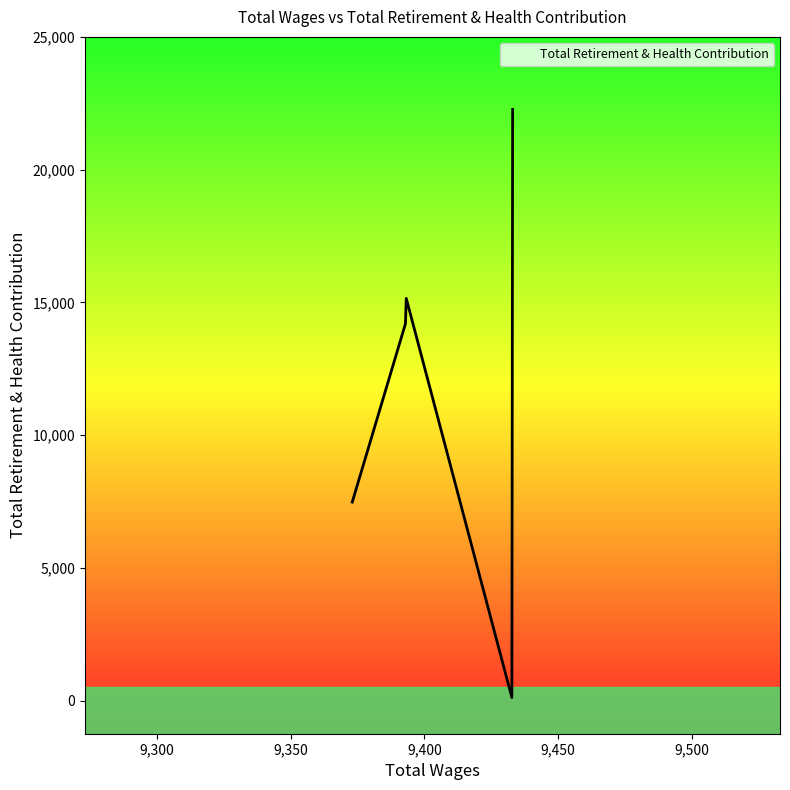

What is the maximum value shown in the chart?

22267.0